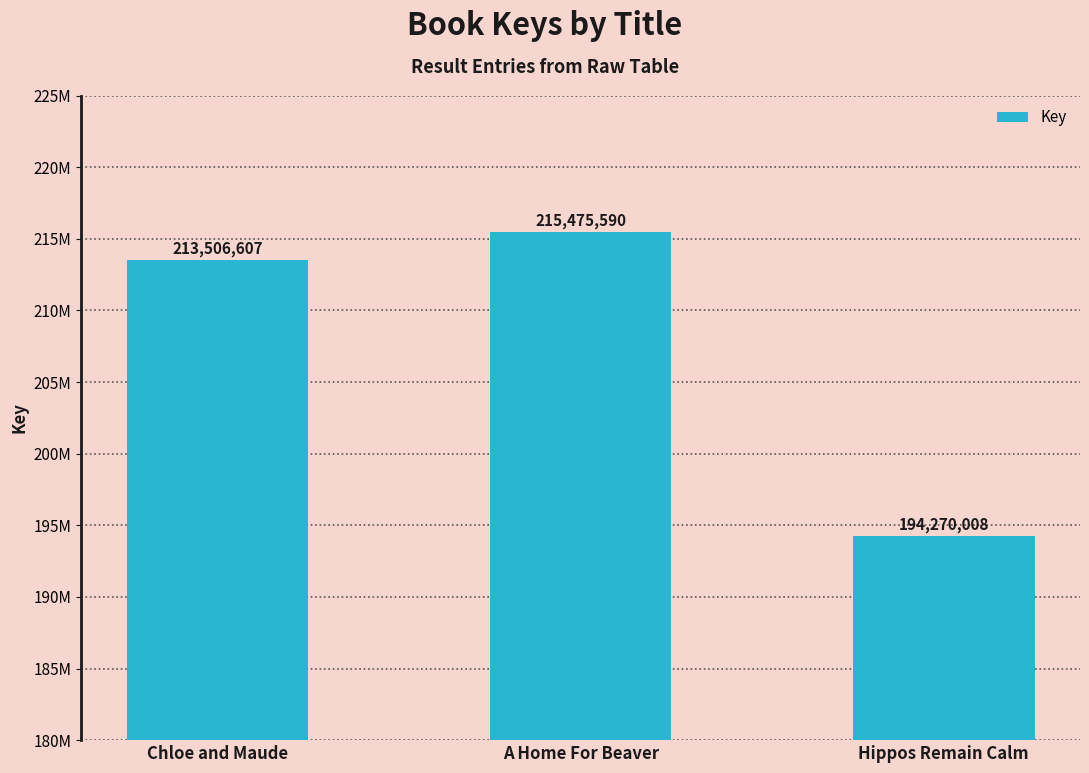

Which label corresponds to the smallest value in the chart?

Hippos Remain Calm